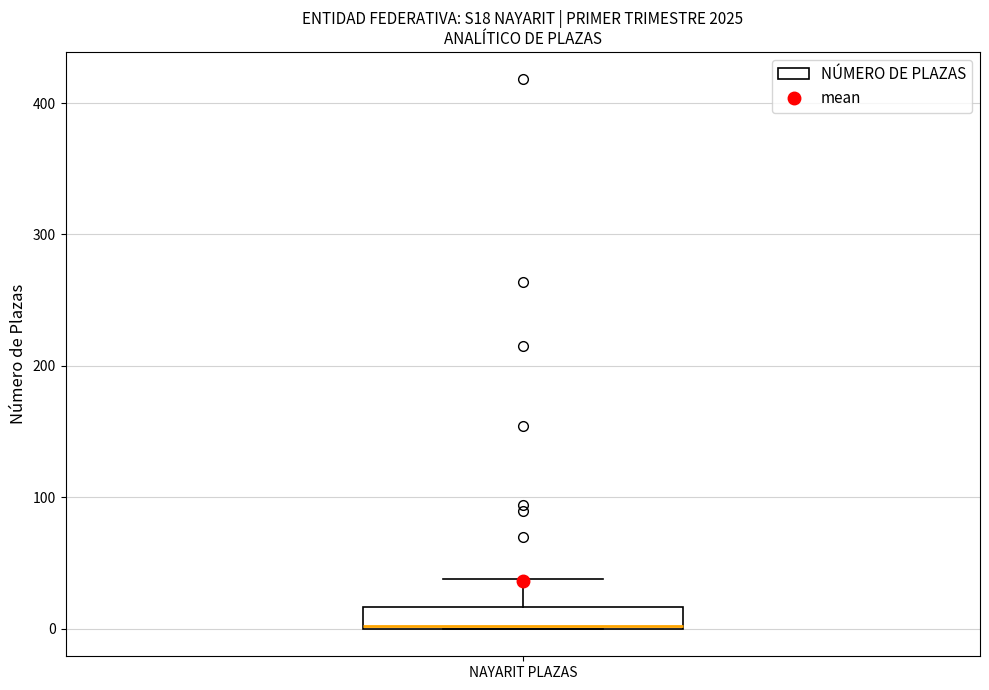

Transcribe this box plot: give where the median line is, the range the box spans, and where the two whiskers end, as read against the y-axis. The values are not printed on the chart, so give them approximately, as read against the axis.

median 0, box 0 to 20, whiskers 0 to 40